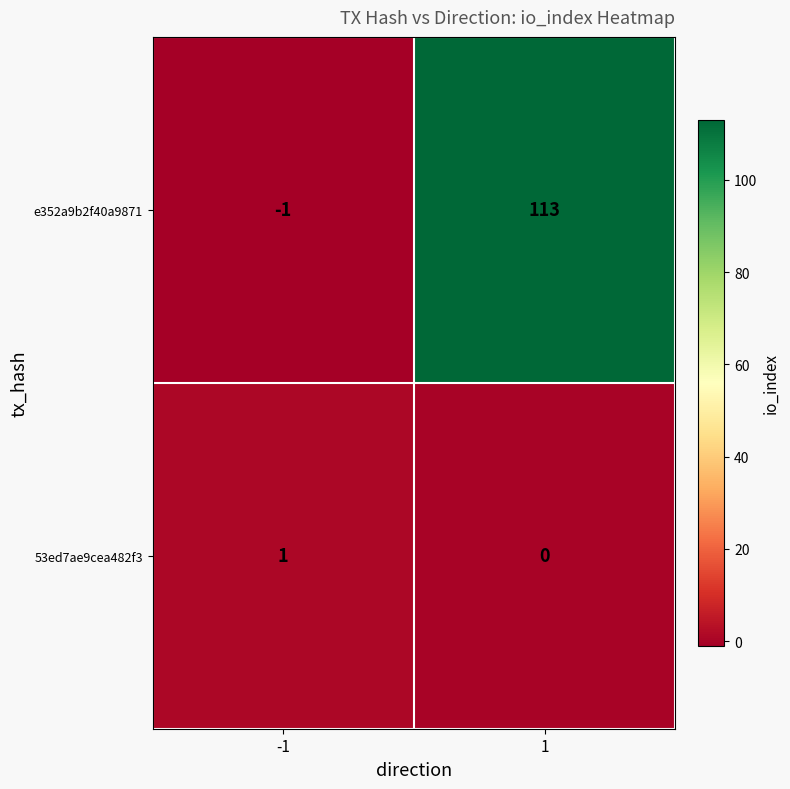

How many series are shown in this chart?

2